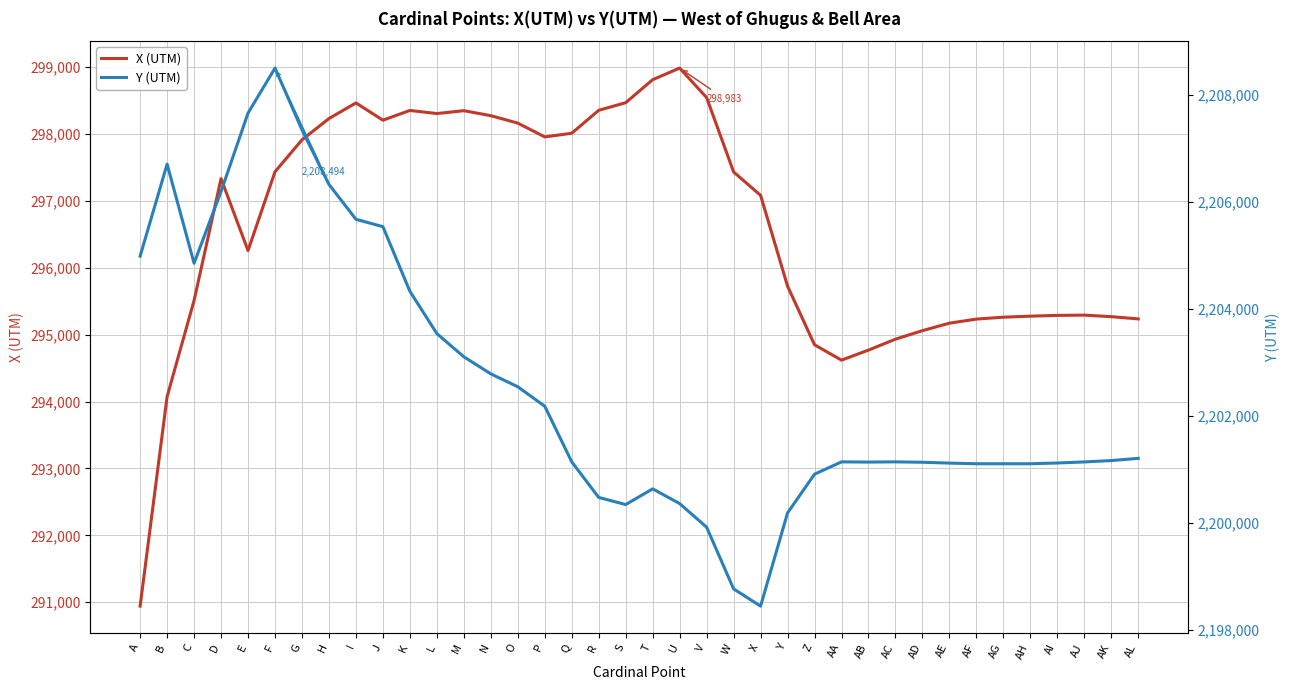

At which label does Y (UTM) reach its minimum?

X